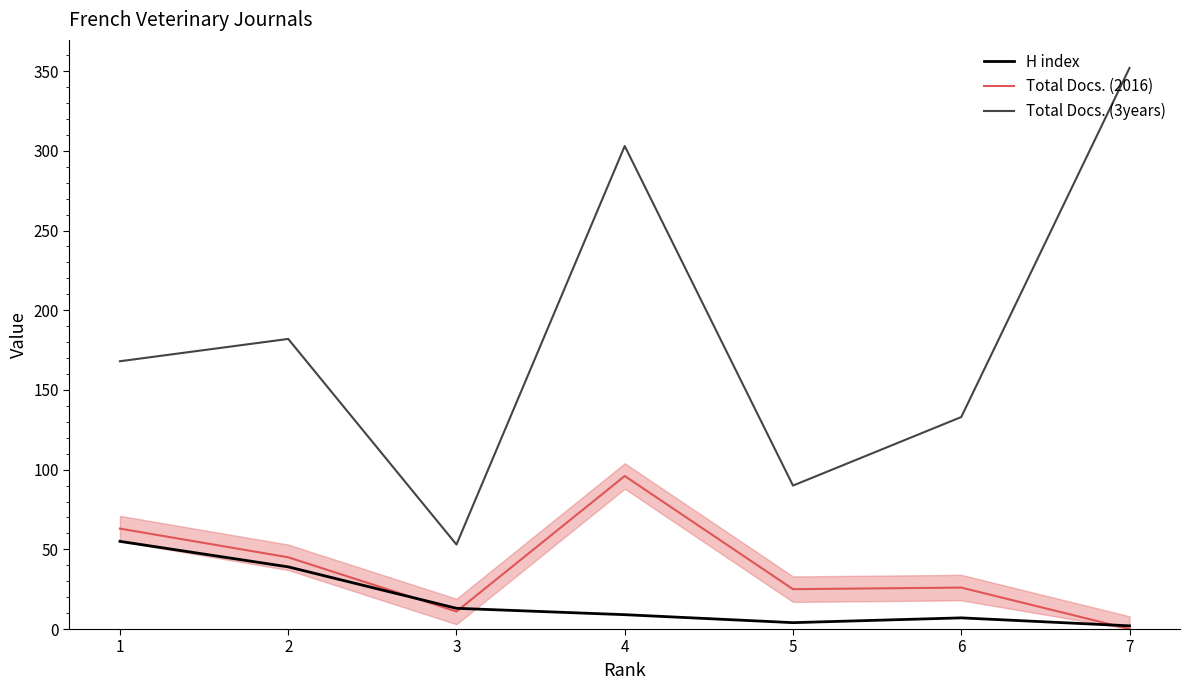

Where is the first local minimum for Total Docs. (2016)?

3